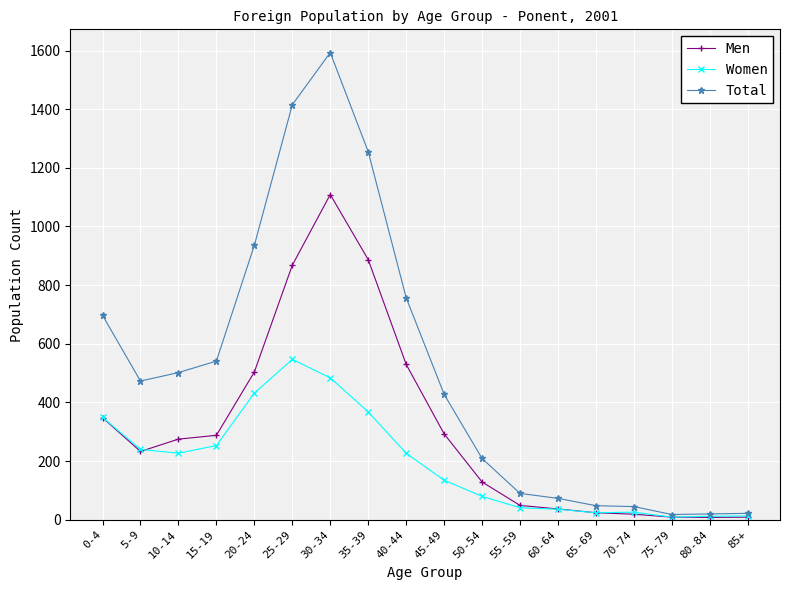

What is the highest value of the Women series?

547